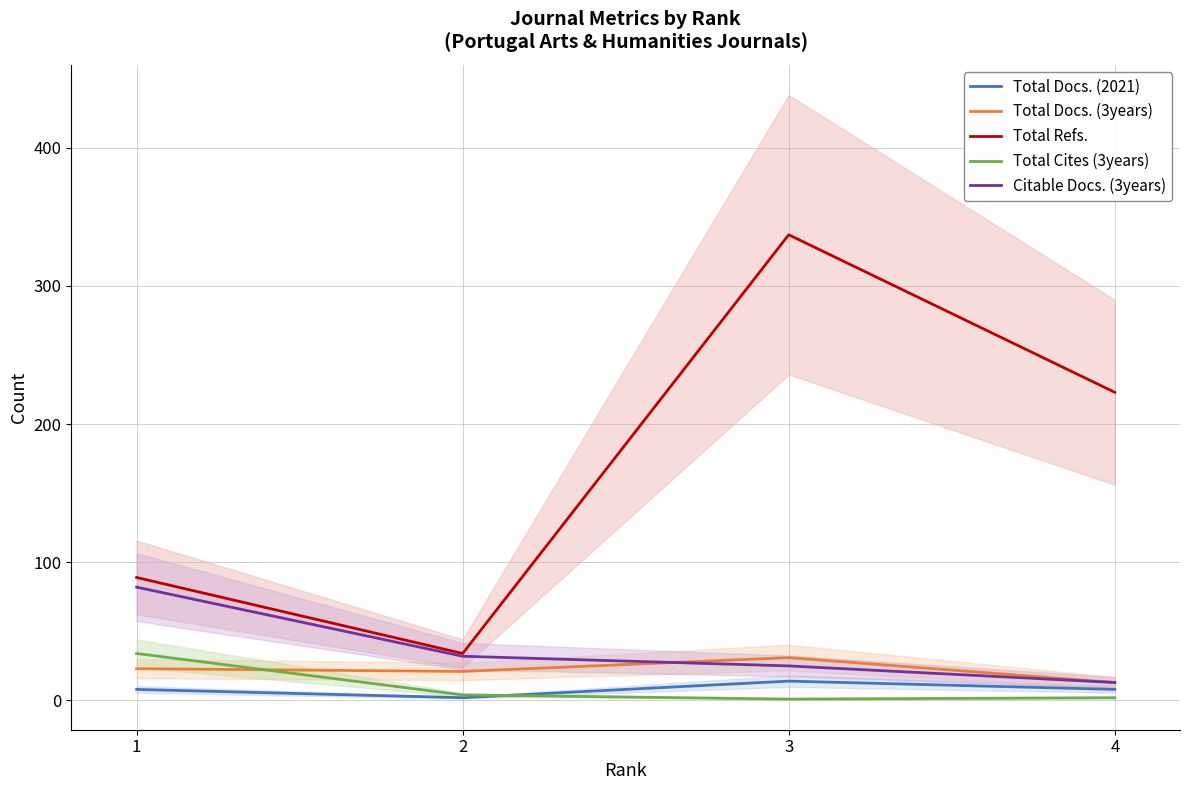

Reading right to left, extract all data points from this chart.

Total Docs. (2021): 8	14	2	8
Total Docs. (3years): 13	31	21	23
Total Refs.: 223	337	34	89
Total Cites (3years): 2	1	4	34
Citable Docs. (3years): 13	25	32	82